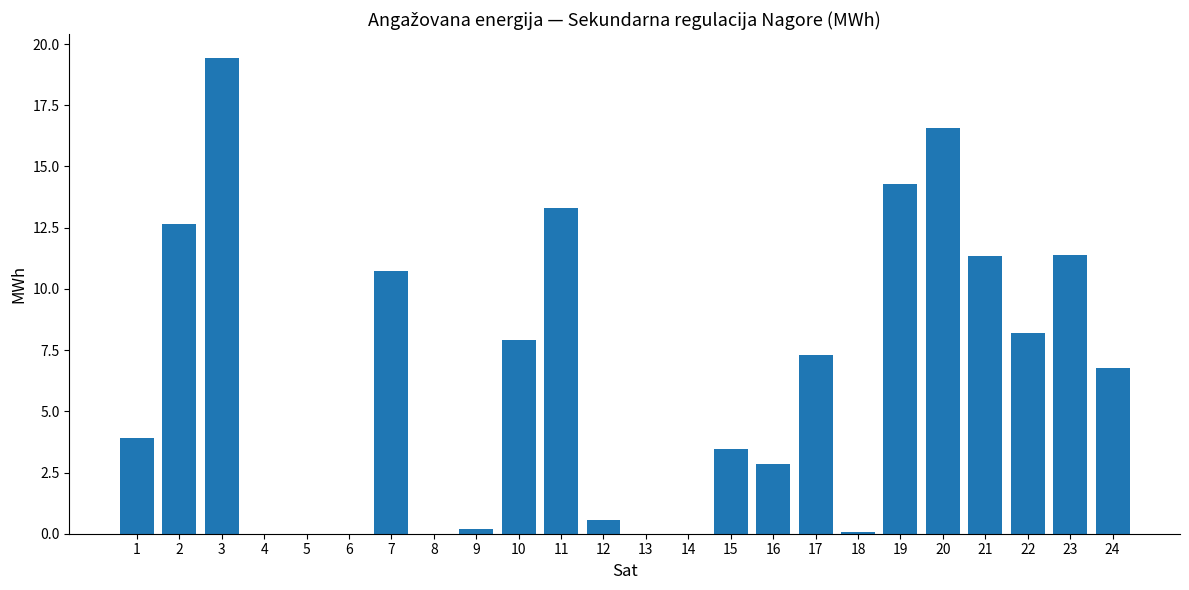

At which label does the data first exceed 6?

2